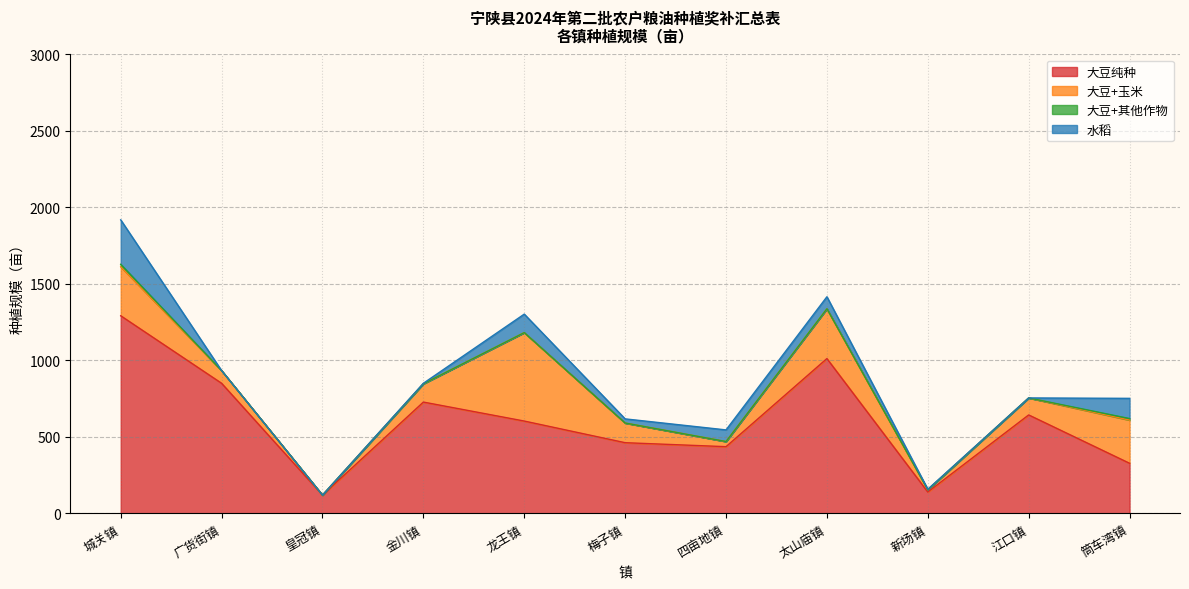

Which has a higher value, 四亩地镇 or 皇冠镇?

四亩地镇